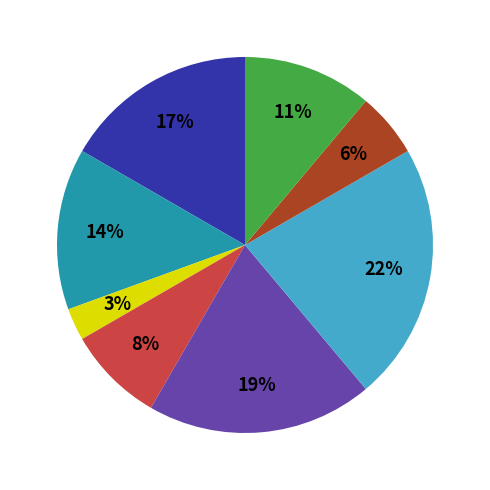

Count the number of slices in the pie.

8